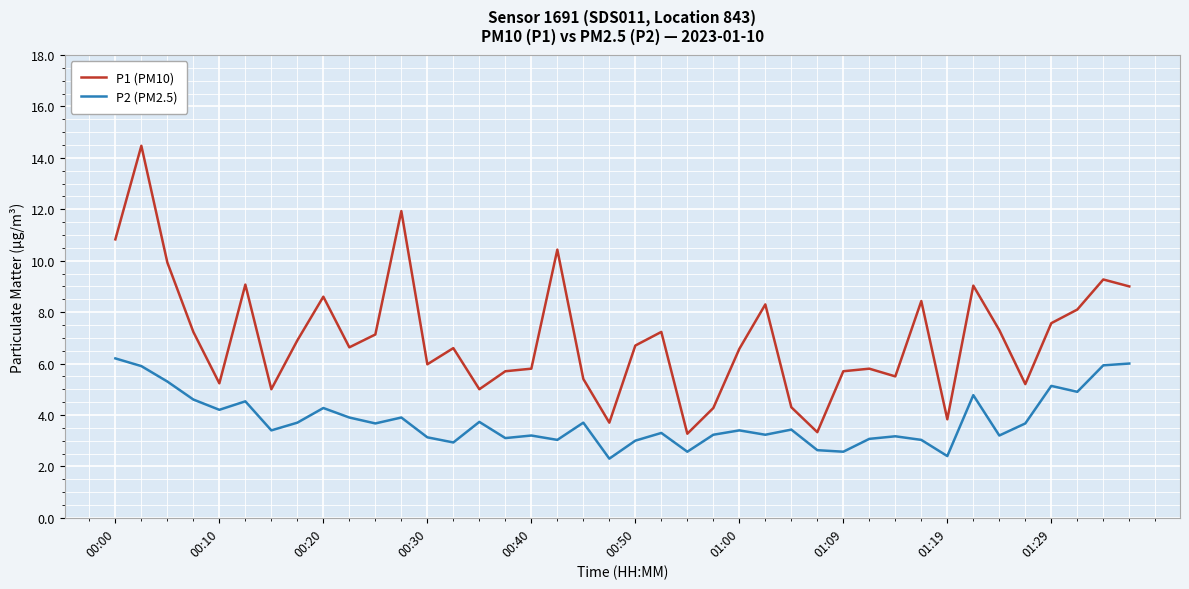

Which series has the widest spread of values?

P1 (PM10)